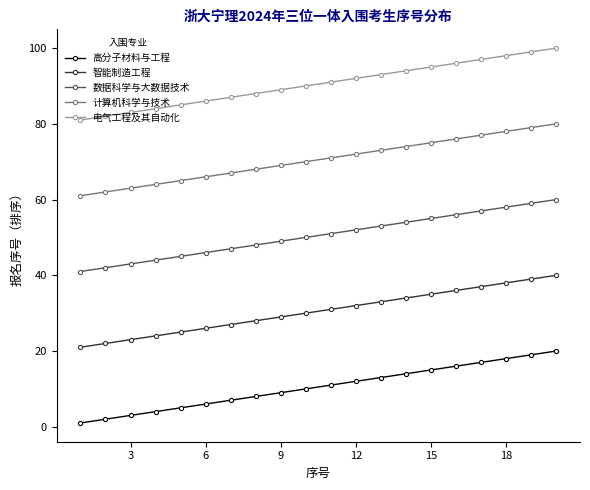

What is the lowest value of the 智能制造工程 series?

21